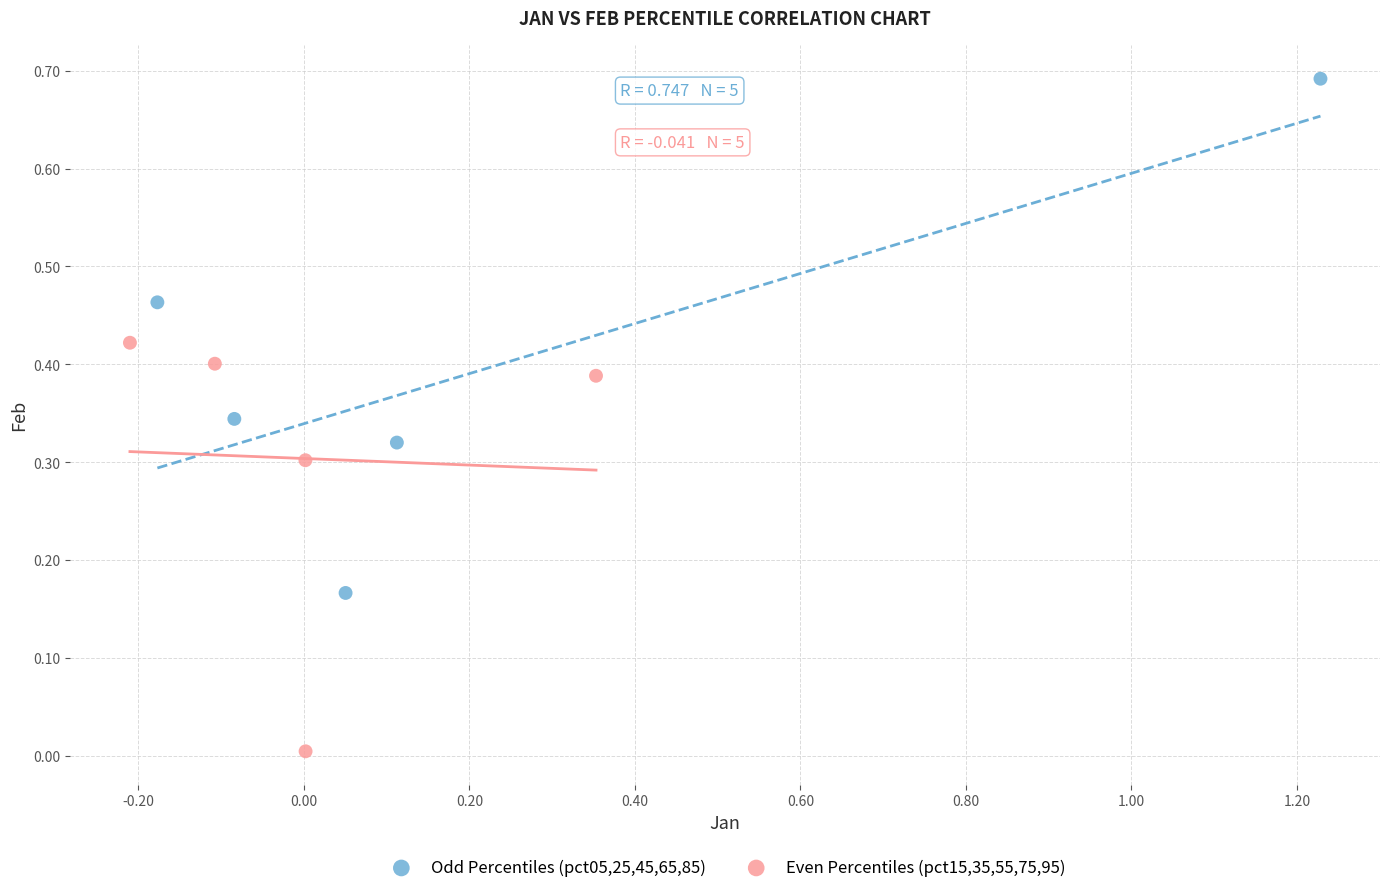

Which series contains the highest Y value?

Odd Percentiles (pct05,25,45,65,85)